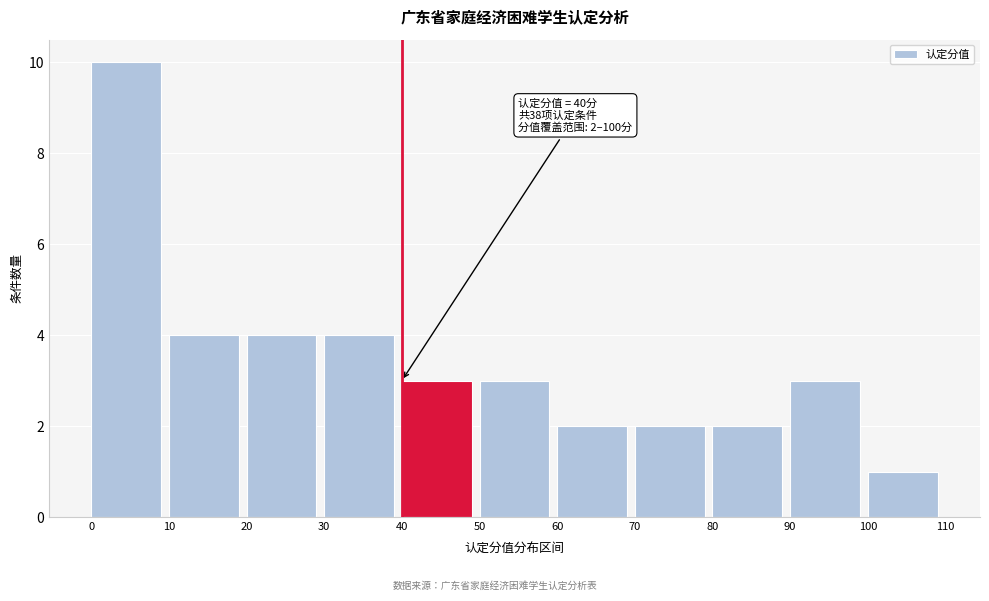

Which range on the x-axis has the tallest bar?

0 to 10